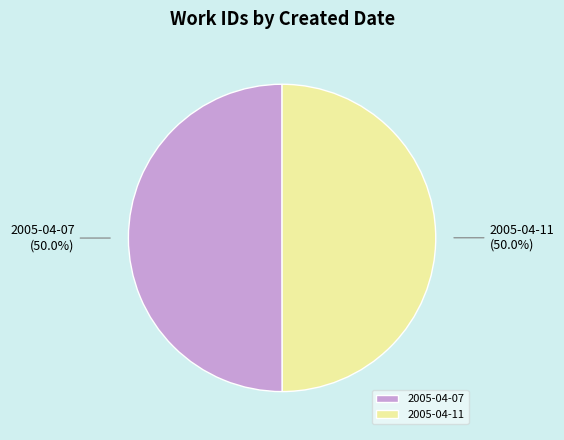

Do 2005-04-07 and 2005-04-11 together represent more than half of the pie?

Yes